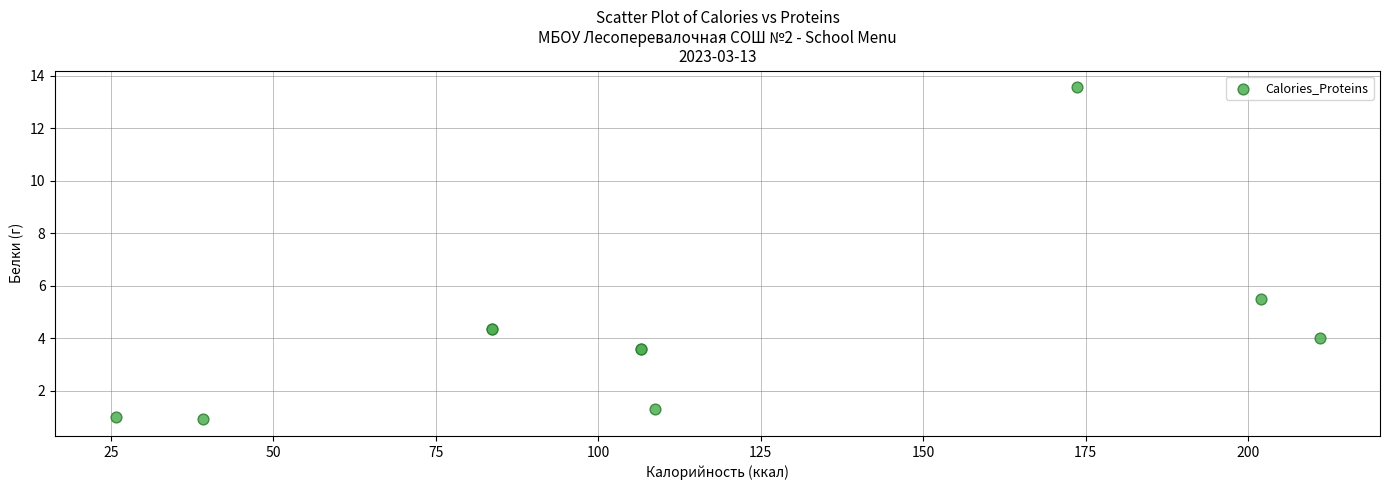

What Y value in the scatter plot is closest to 7?

5.5